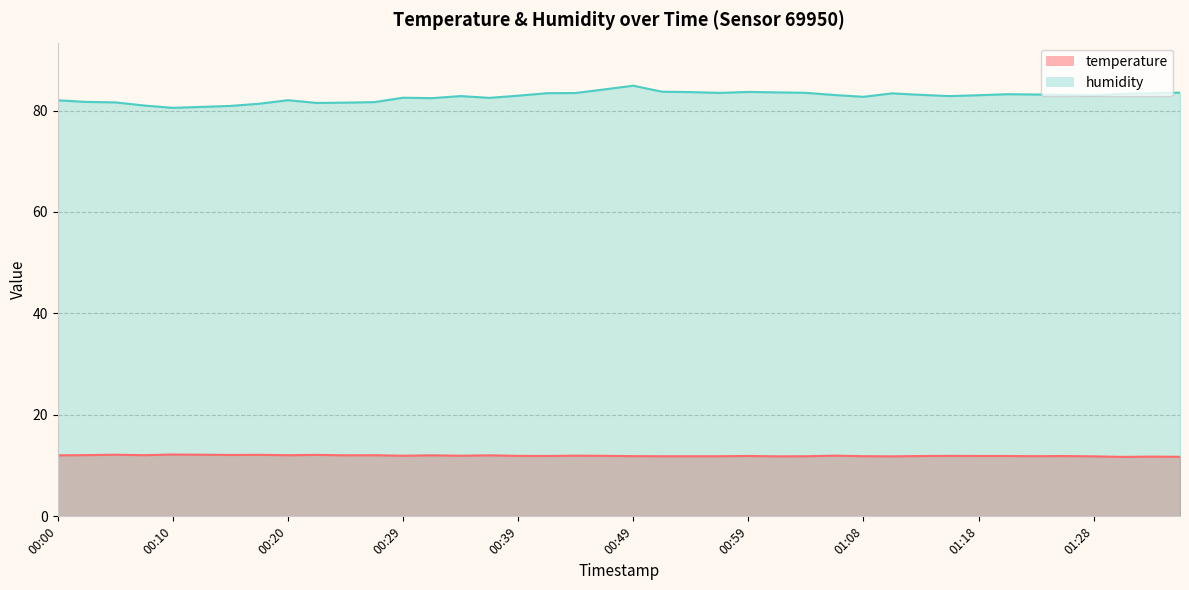

Reading right to left, extract all data points from this chart.

temperature: 01:35=11.7	01:33=11.8	01:30=11.7	01:28=11.8	01:26=11.9	01:23=11.9	01:21=11.9	01:18=11.9	01:16=11.9	01:13=11.9	01:11=11.8	01:08=11.9	01:06=12.0	01:03=11.8	01:01=11.8	00:59=11.9	00:56=11.8	00:54=11.8	00:51=11.8	00:49=11.9	00:46=11.9	00:44=12.0	00:42=11.9	00:39=11.9	00:37=12.0	00:34=11.9	00:32=12.0	00:29=11.9	00:27=12.1	00:24=12.0	00:22=12.1	00:20=12.1	00:17=12.1	00:15=12.1	00:12=12.2	00:10=12.2	00:07=12.1	00:05=12.2	00:03=12.1	00:00=12.0
humidity: 01:35=83.5	01:33=83.4	01:30=83.3	01:28=83.0	01:26=83.1	01:23=83.2	01:21=83.2	01:18=83.0	01:16=82.8	01:13=83.1	01:11=83.4	01:08=82.7	01:06=83.1	01:03=83.5	01:01=83.6	00:59=83.7	00:56=83.5	00:54=83.6	00:51=83.7	00:49=84.9	00:46=84.2	00:44=83.5	00:42=83.4	00:39=82.9	00:37=82.5	00:34=82.8	00:32=82.4	00:29=82.5	00:27=81.7	00:24=81.6	00:22=81.5	00:20=82.0	00:17=81.3	00:15=80.9	00:12=80.7	00:10=80.5	00:07=81.0	00:05=81.6	00:03=81.7	00:00=82.0